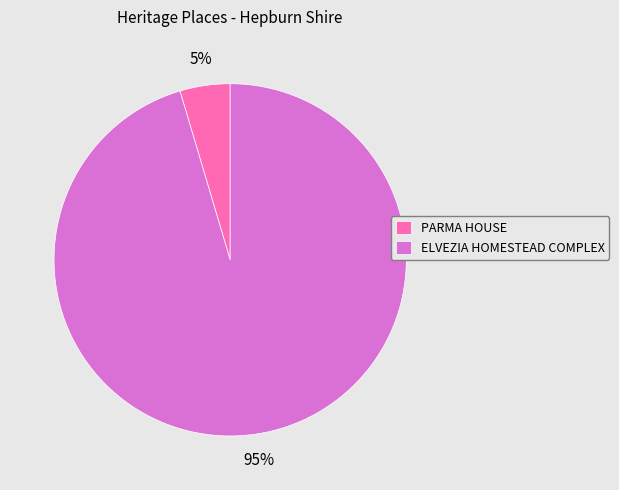

To the nearest percent, what is the combined percentage of PARMA HOUSE and ELVEZIA HOMESTEAD COMPLEX?

100%